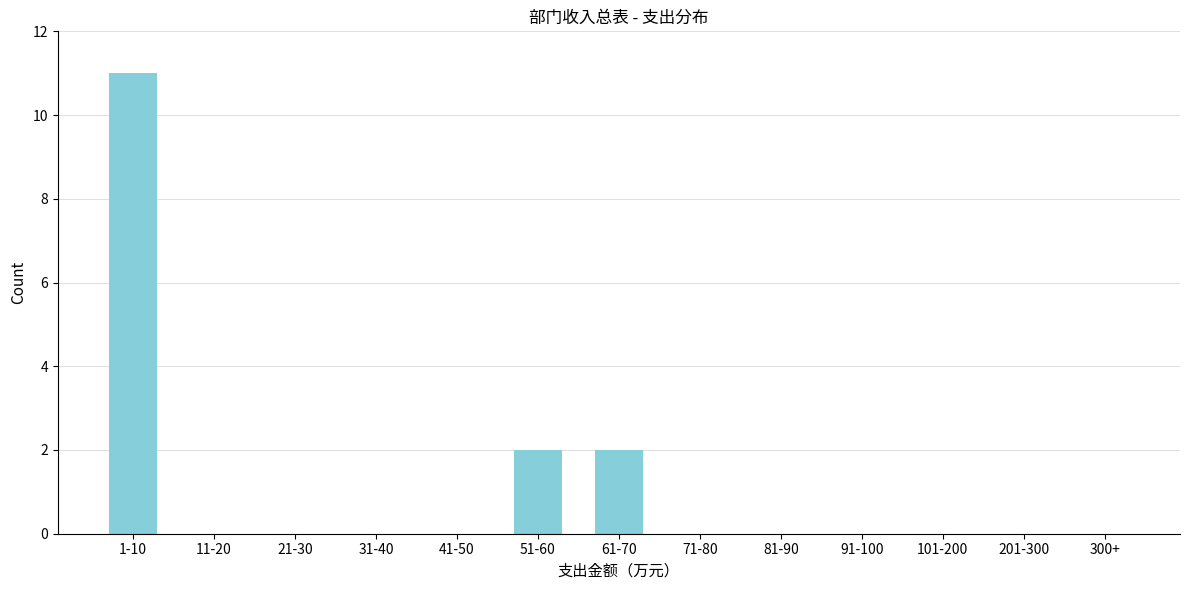

Reading left to right, extract all data points from this chart.

1-10=11	11-20=0	21-30=0	31-40=0	41-50=0	51-60=2	61-70=2	71-80=0	81-90=0	91-100=0	101-200=0	201-300=0	300+=0